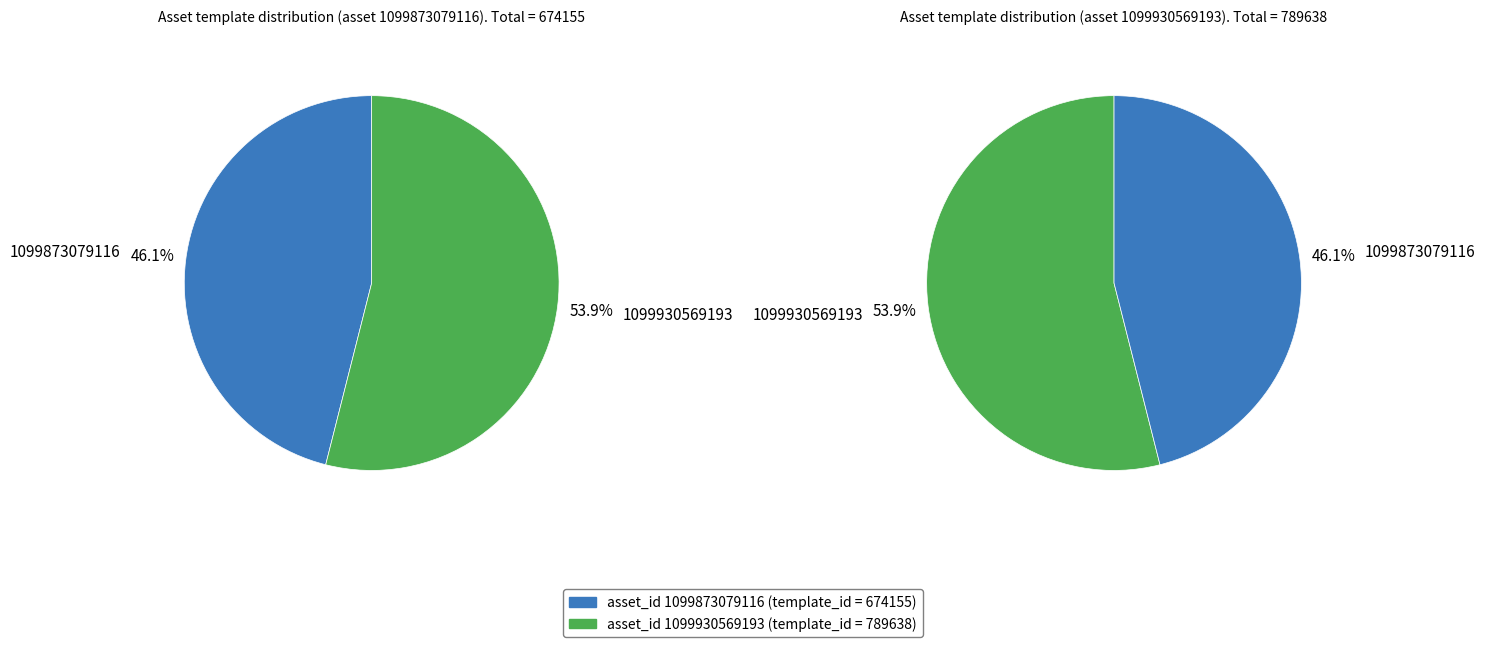

Rank the categories by value from highest to lowest.

1099930569193, 1099873079116